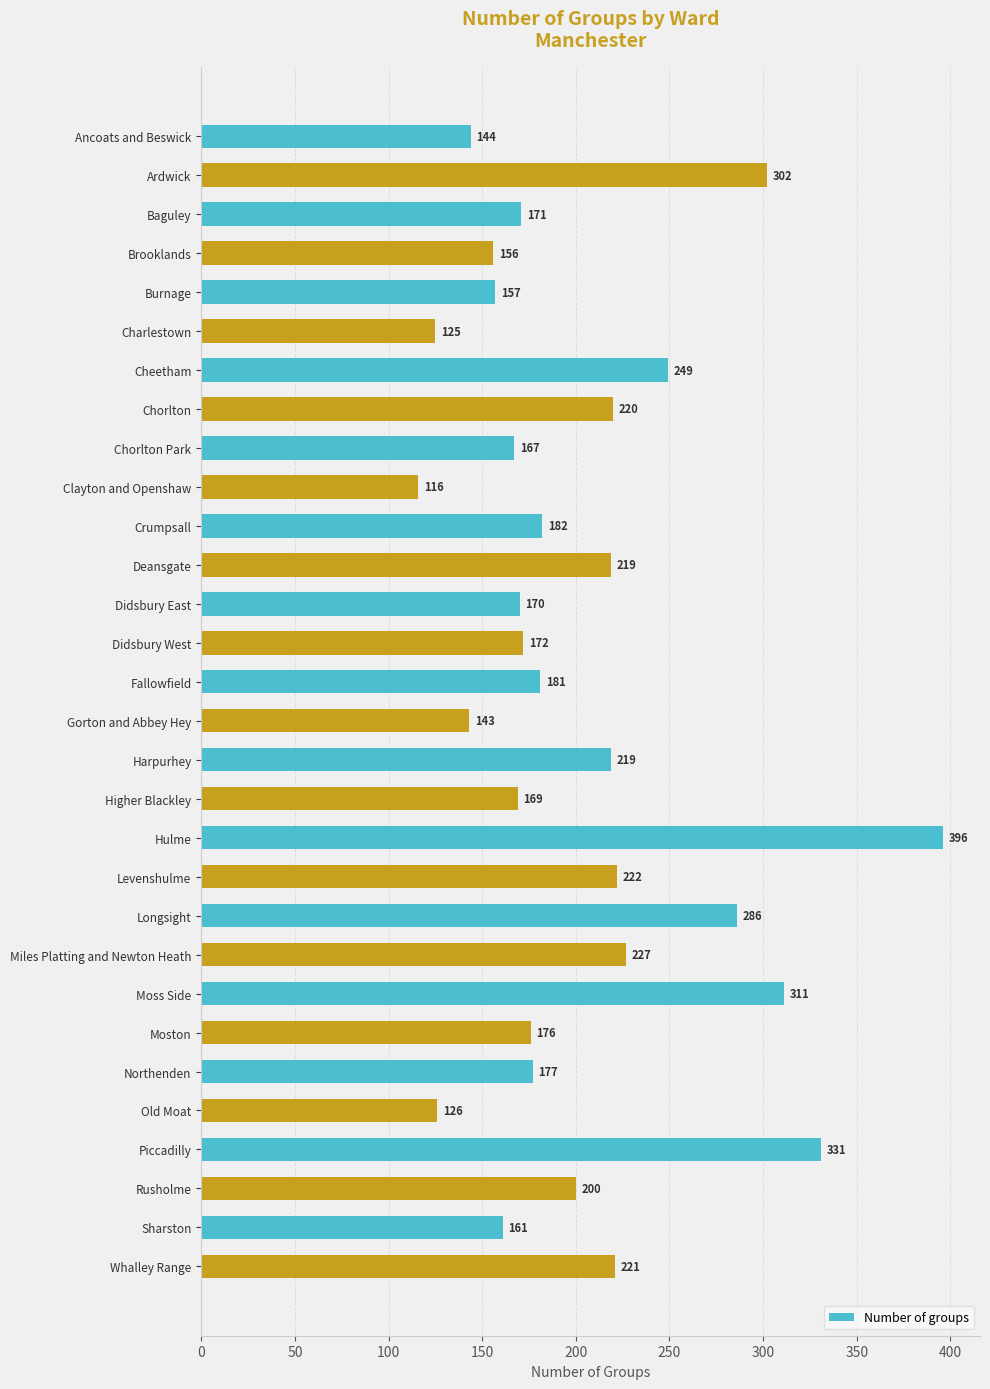

What is the label of the 7th bar from the bottom?

Moston